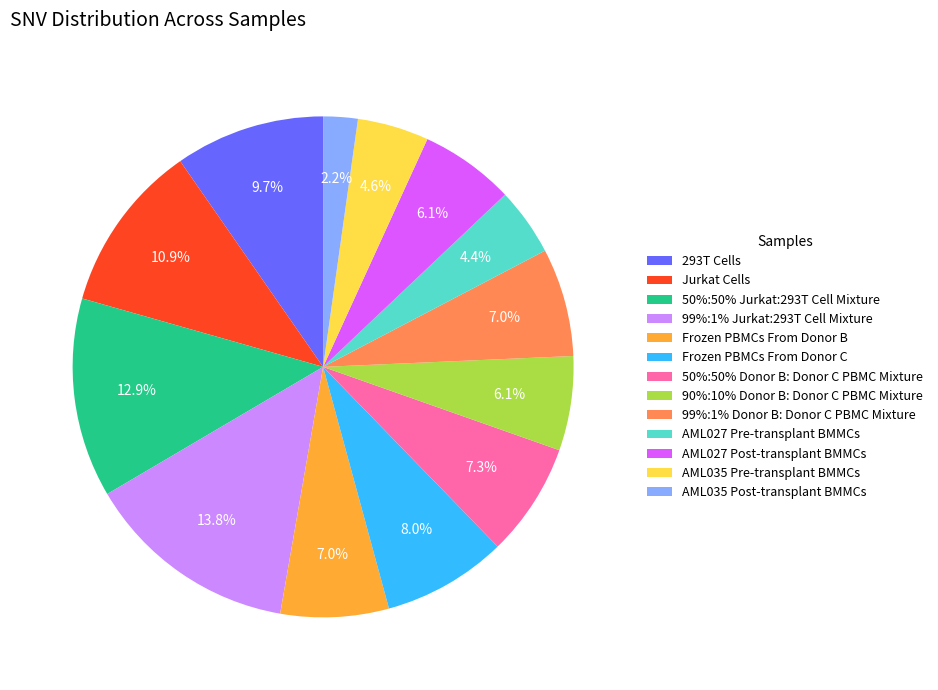

Does any single category account for the majority?

No